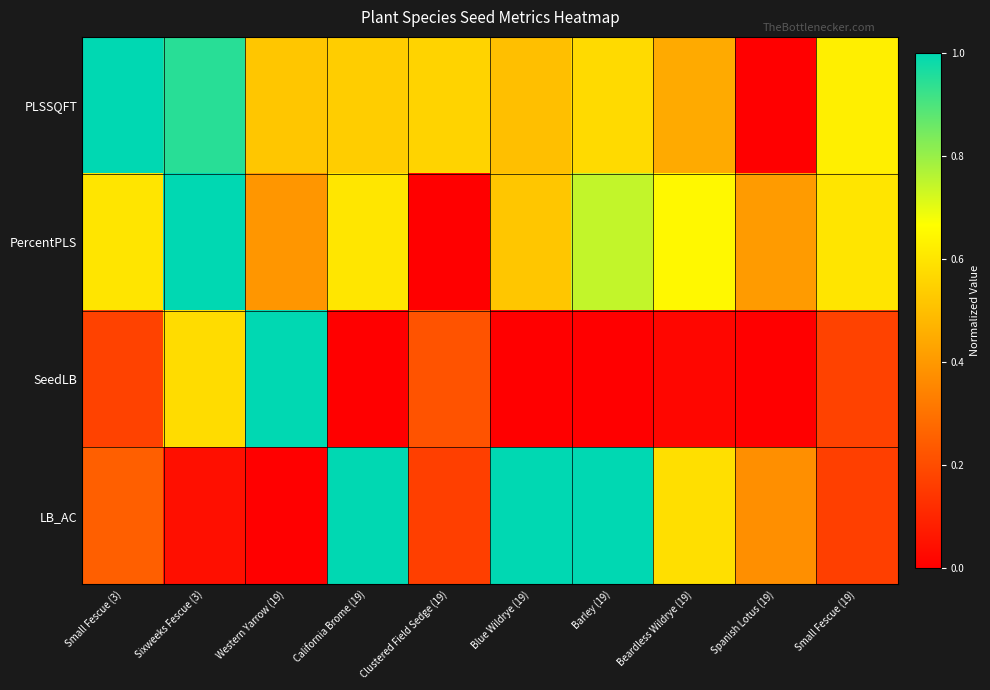

Reading left to right, extract all data points from this chart.

PLSSQFT: Small Fescue (3)=1.0	Sixweeks Fescue (3)=0.9	Western Yarrow (19)=0.5	California Brome (19)=0.5	Clustered Field Sedge (19)=0.6	Blue Wildrye (19)=0.5	Barley (19)=0.6	Beardless Wildrye (19)=0.4	Spanish Lotus (19)=0.0	Small Fescue (19)=0.6
PercentPLS: Small Fescue (3)=0.6	Sixweeks Fescue (3)=1.0	Western Yarrow (19)=0.4	California Brome (19)=0.6	Clustered Field Sedge (19)=0.0	Blue Wildrye (19)=0.5	Barley (19)=0.7	Beardless Wildrye (19)=0.6	Spanish Lotus (19)=0.4	Small Fescue (19)=0.6
SeedLB: Small Fescue (3)=0.2	Sixweeks Fescue (3)=0.6	Western Yarrow (19)=1.0	California Brome (19)=0.0	Clustered Field Sedge (19)=0.2	Blue Wildrye (19)=0.0	Barley (19)=0.0	Beardless Wildrye (19)=0.0	Spanish Lotus (19)=0.0	Small Fescue (19)=0.2
LB_AC: Small Fescue (3)=0.2	Sixweeks Fescue (3)=0.0	Western Yarrow (19)=0.0	California Brome (19)=1.0	Clustered Field Sedge (19)=0.2	Blue Wildrye (19)=1.0	Barley (19)=1.0	Beardless Wildrye (19)=0.6	Spanish Lotus (19)=0.4	Small Fescue (19)=0.2